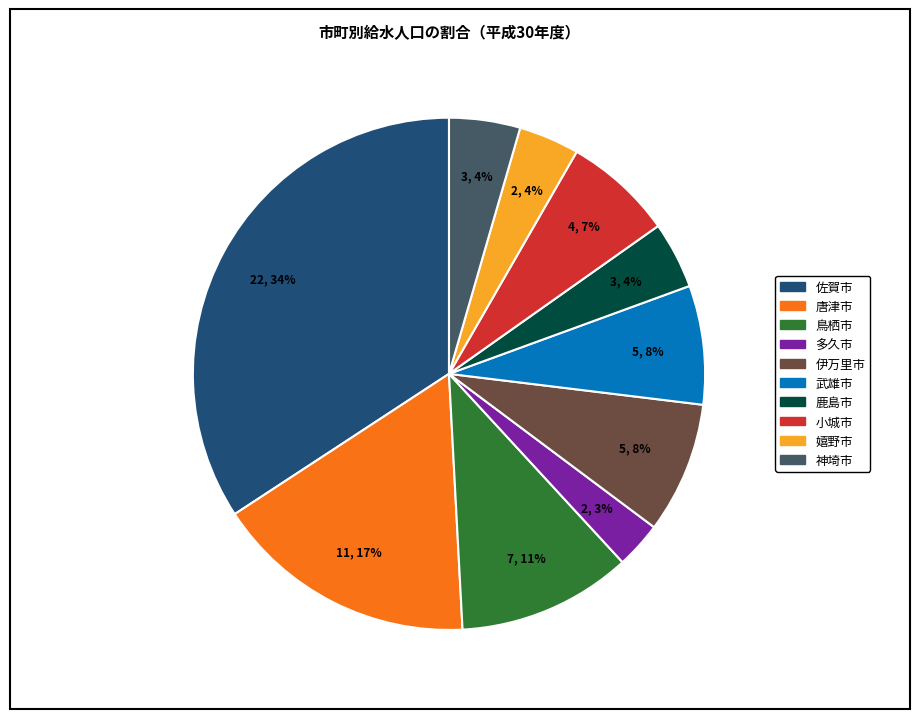

Does 鳥栖市 account for over 50% of the chart?

No